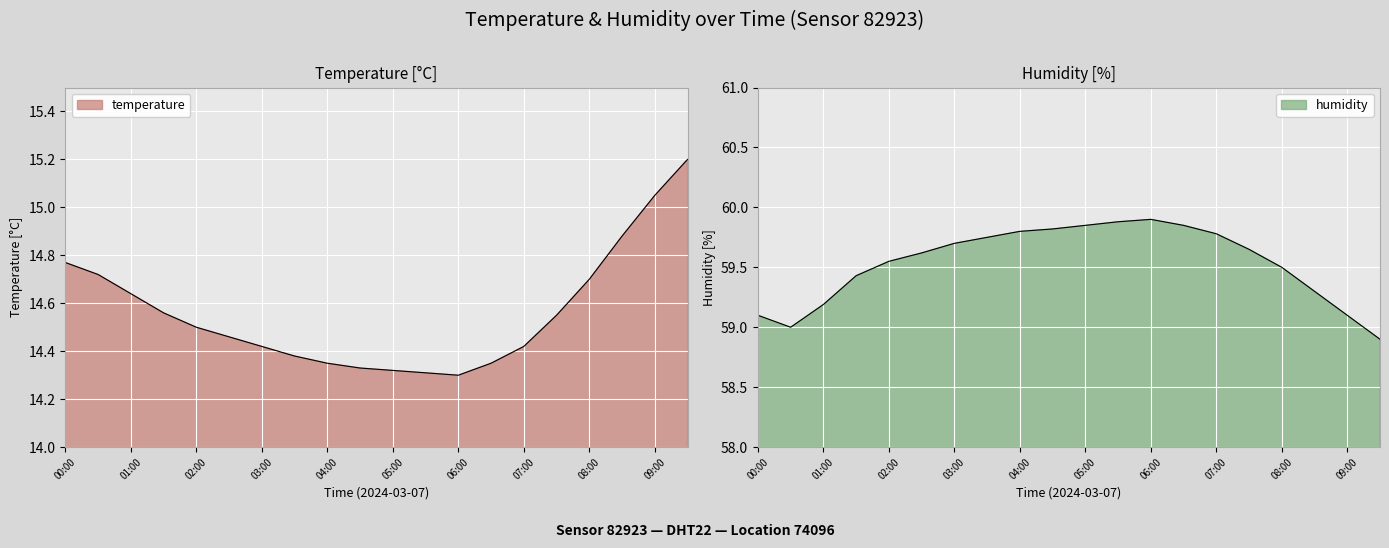

How many series are shown in this chart?

2